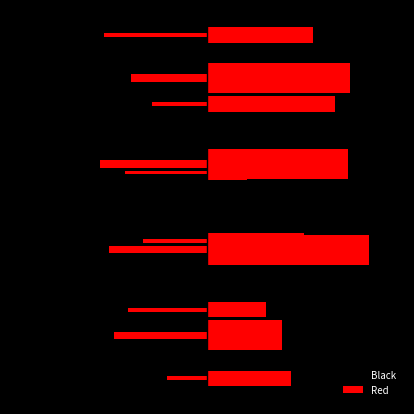

The Red series shows 0.2 at −0.5. True or false?

True